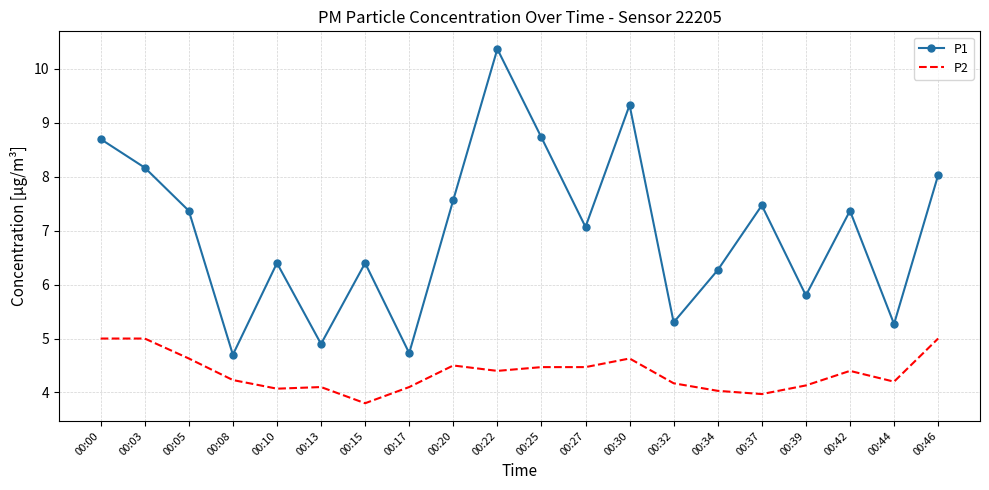

What is the spread (max minus min) of values at 00:22?

6.0